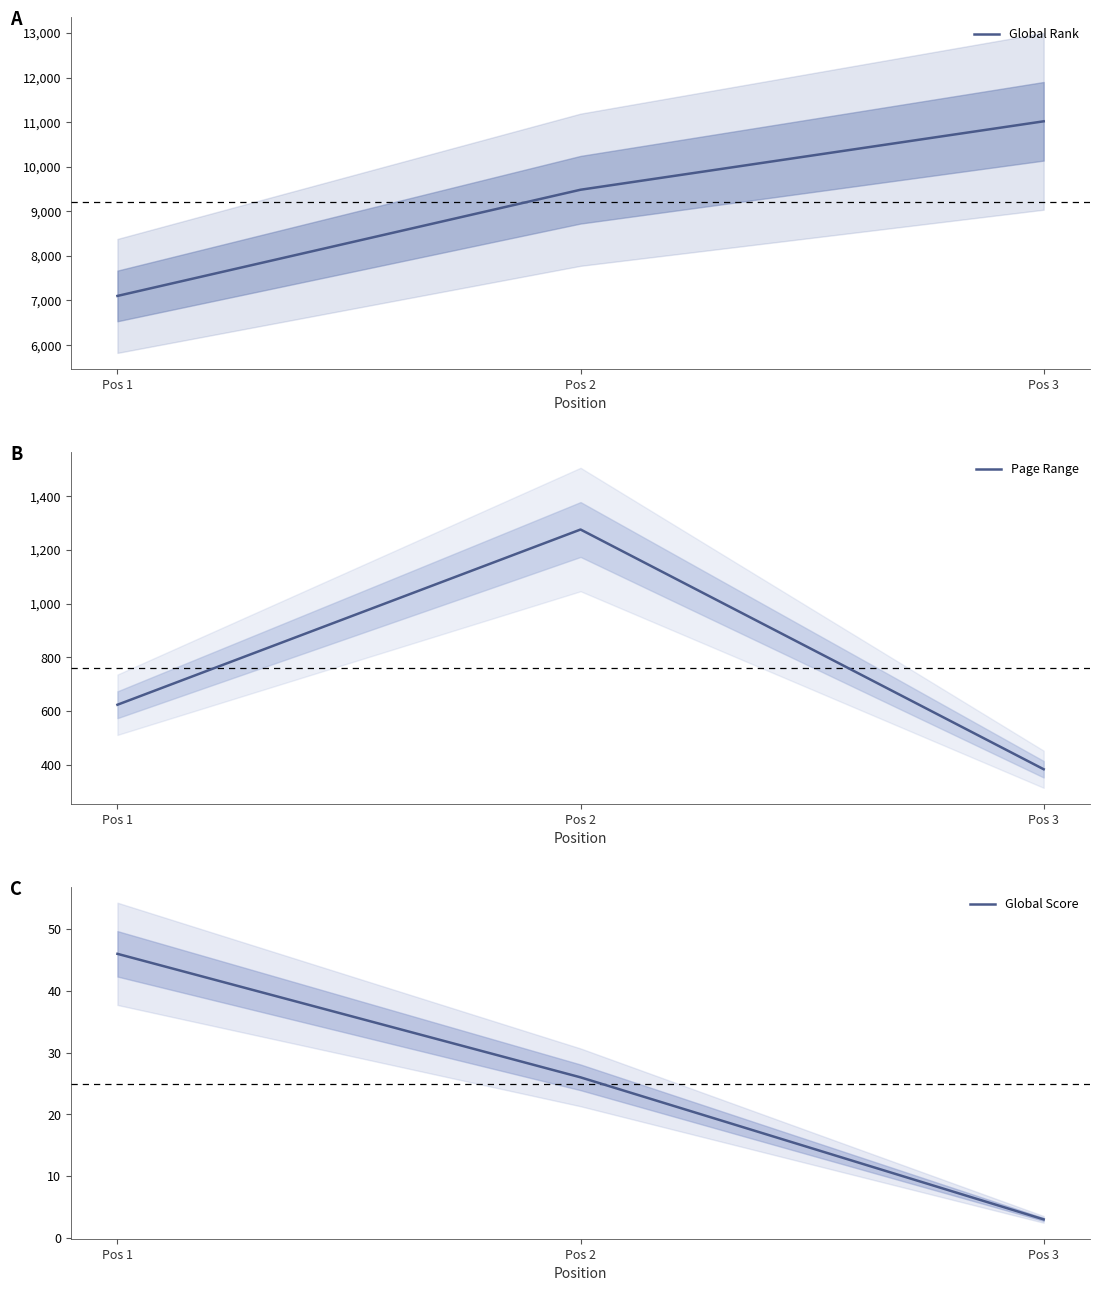

At which label is Global Rank closest to 9059?

Pos 2